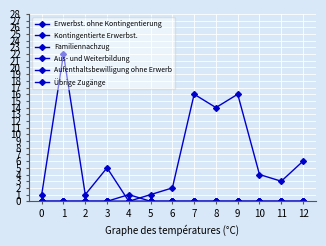

Is this an area chart (filled region under the line)?

No